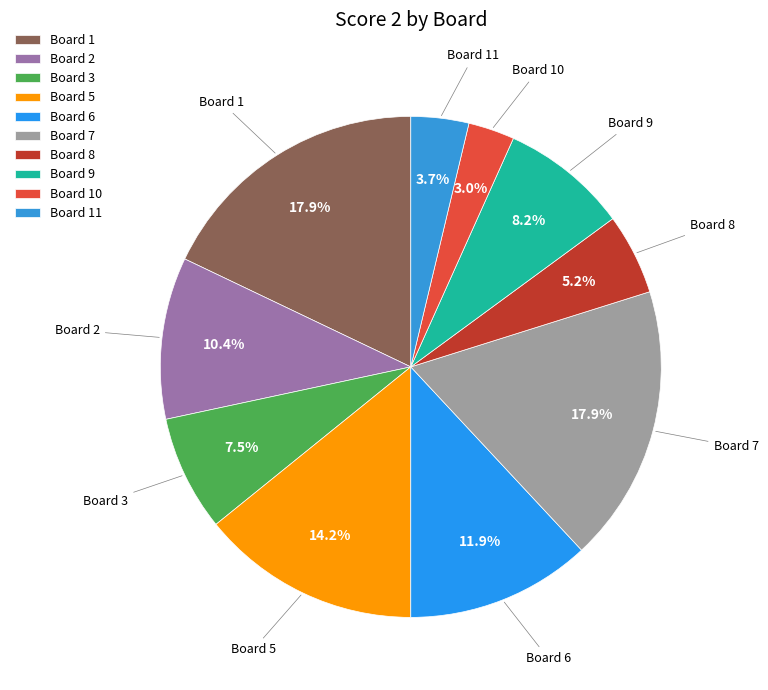

How much of the chart is everything except Board 7?

82.1%